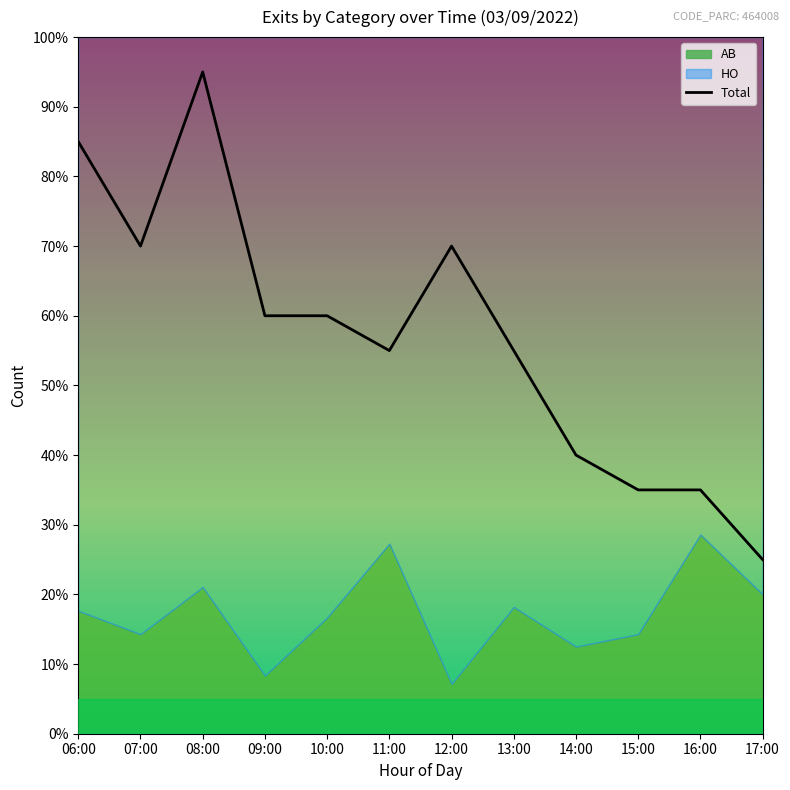

How many values are below 60?

6